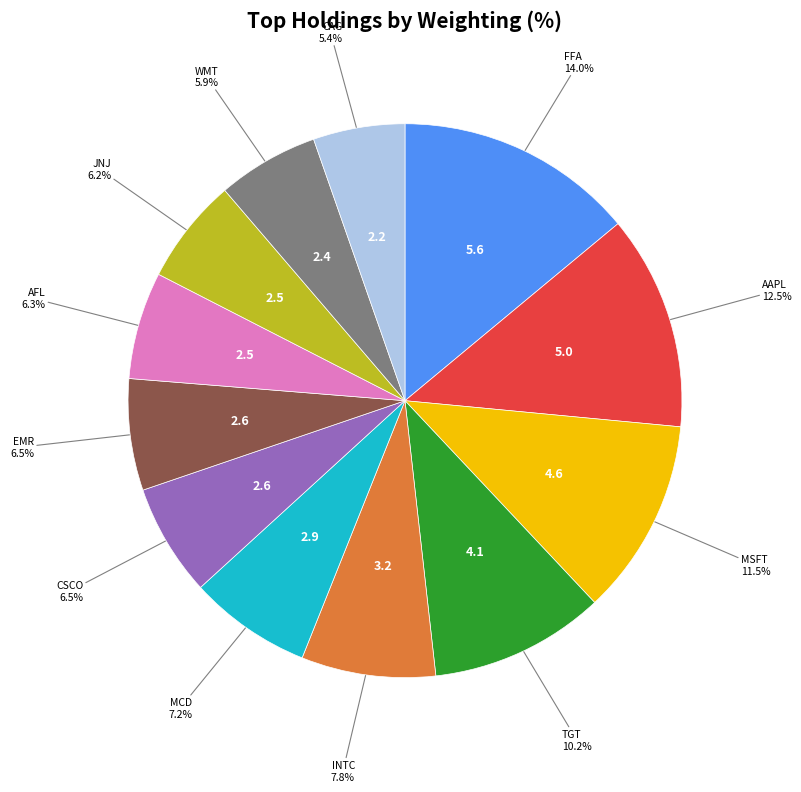

Is there any slice that represents more than half of the pie?

No